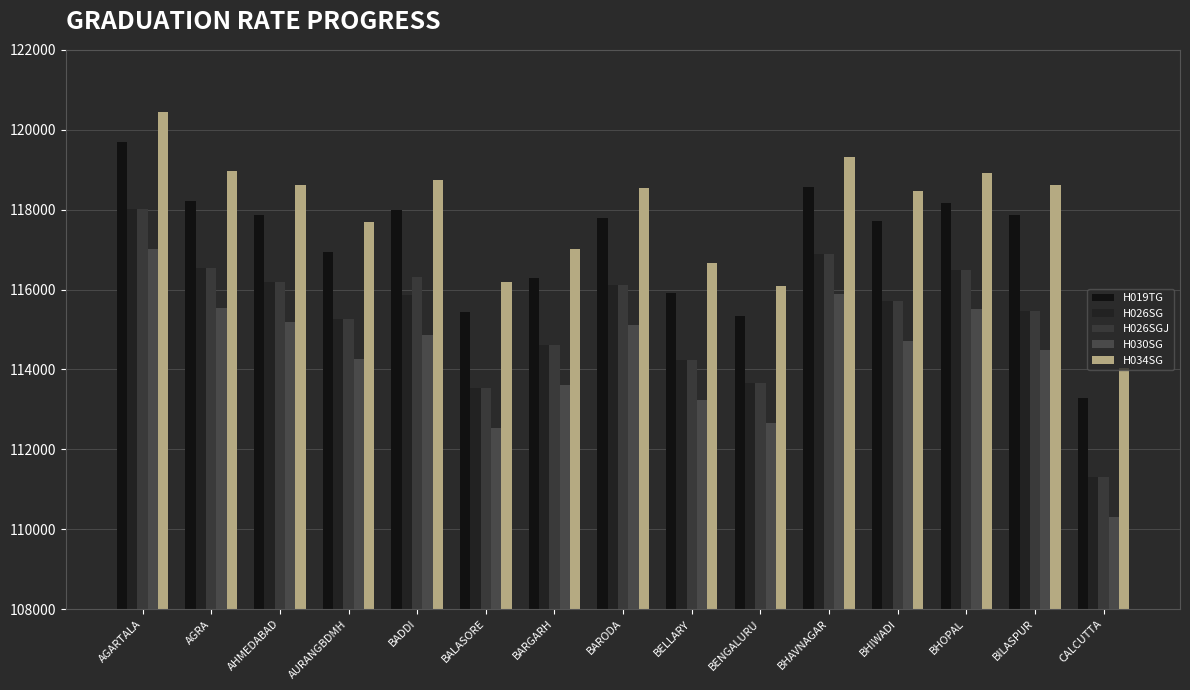

At which label does H034SG first exceed 118531?

AGARTALA